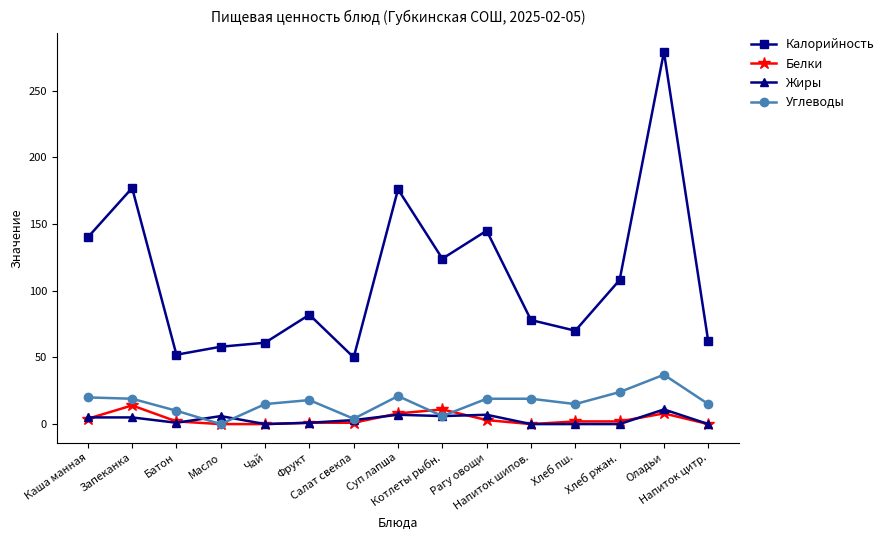

At Рагу овощи, list the series in order from smallest to largest.

Белки, Жиры, Углеводы, Калорийность